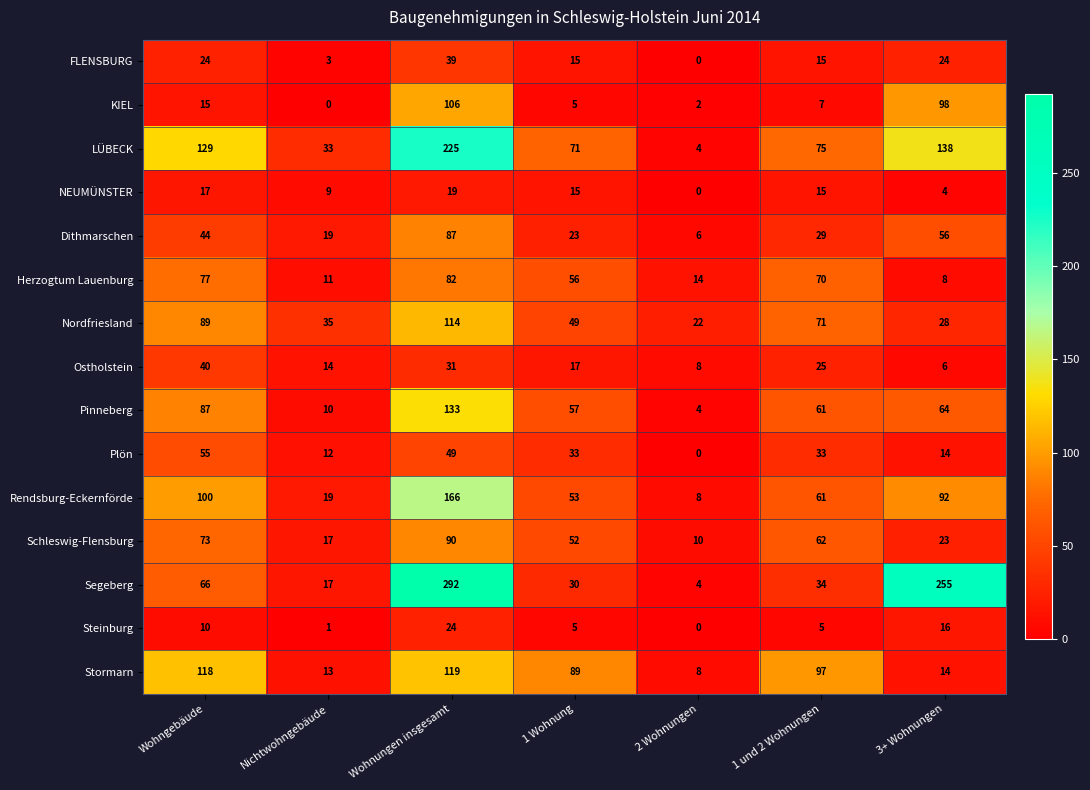

Rank the categories by Pinneberg value from highest to lowest.

Wohnungen insgesamt, Wohngebäude, 3+ Wohnungen, 1 und 2 Wohnungen, 1 Wohnung, Nichtwohngebäude, 2 Wohnungen